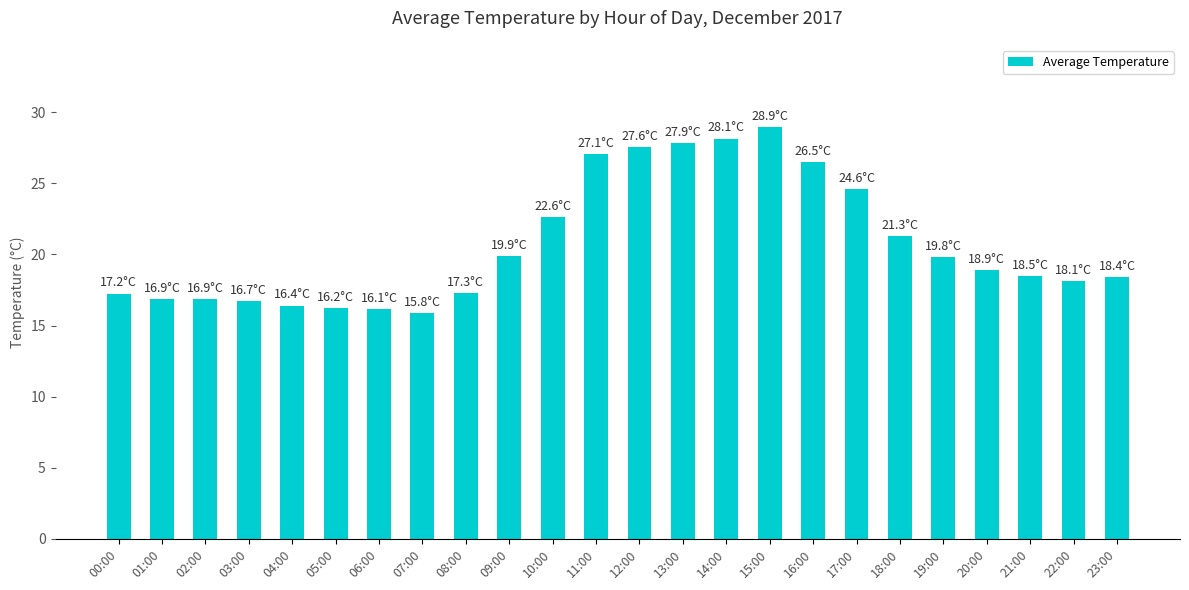

Are the bars grouped side by side (vs. stacked)?

No